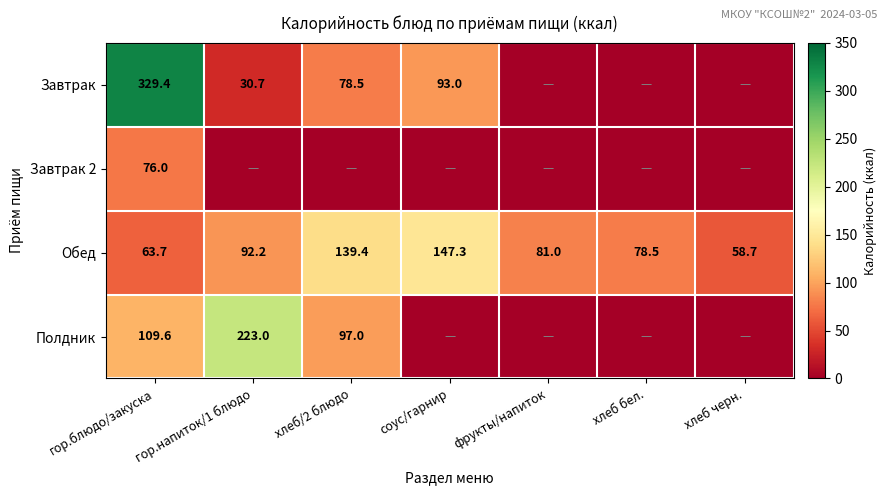

What is the maximum value shown in the chart?

329.4